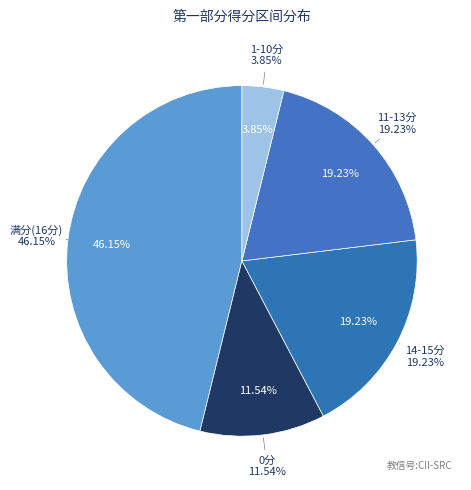

The 汪晓臻 slice represents 19% of the pie. True or false?

False